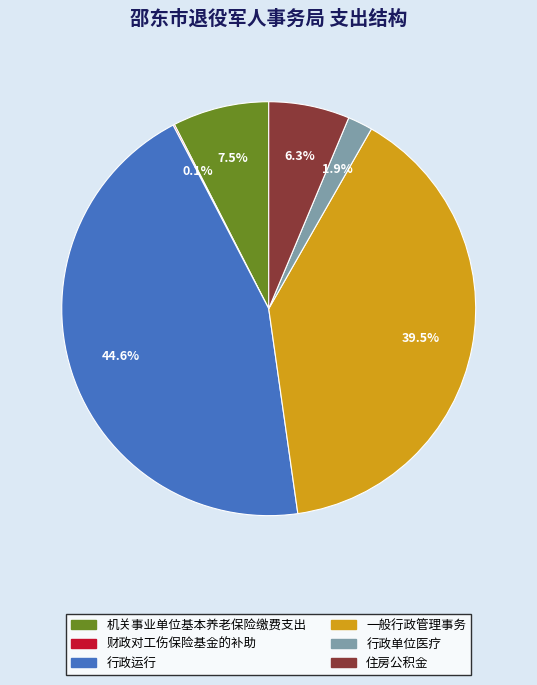

Do 行政单位医疗 and 住房公积金 together represent more than half of the pie?

No